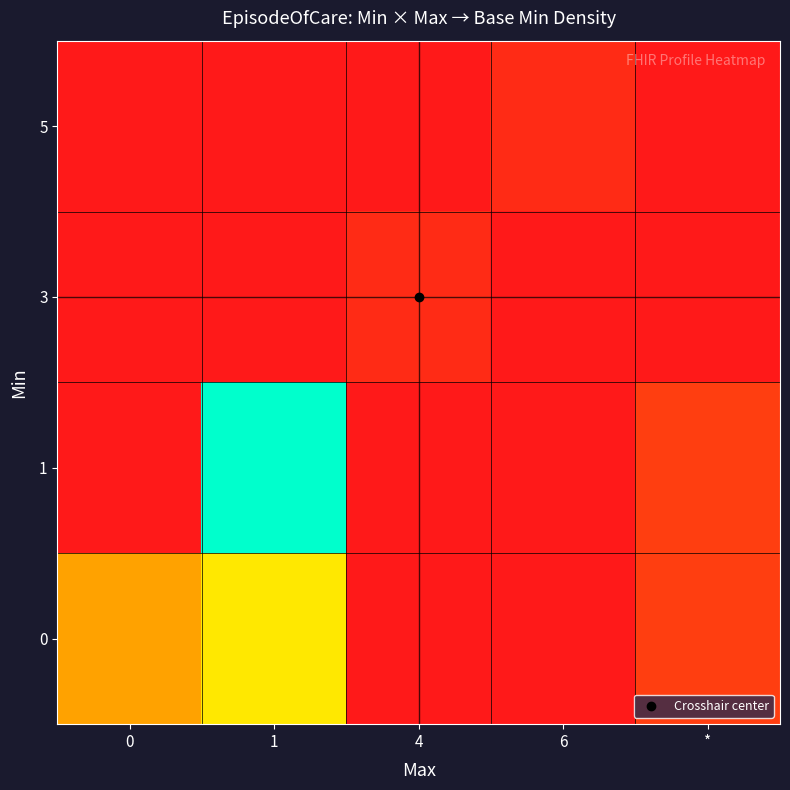

Which series has the largest range (max minus min)?

1